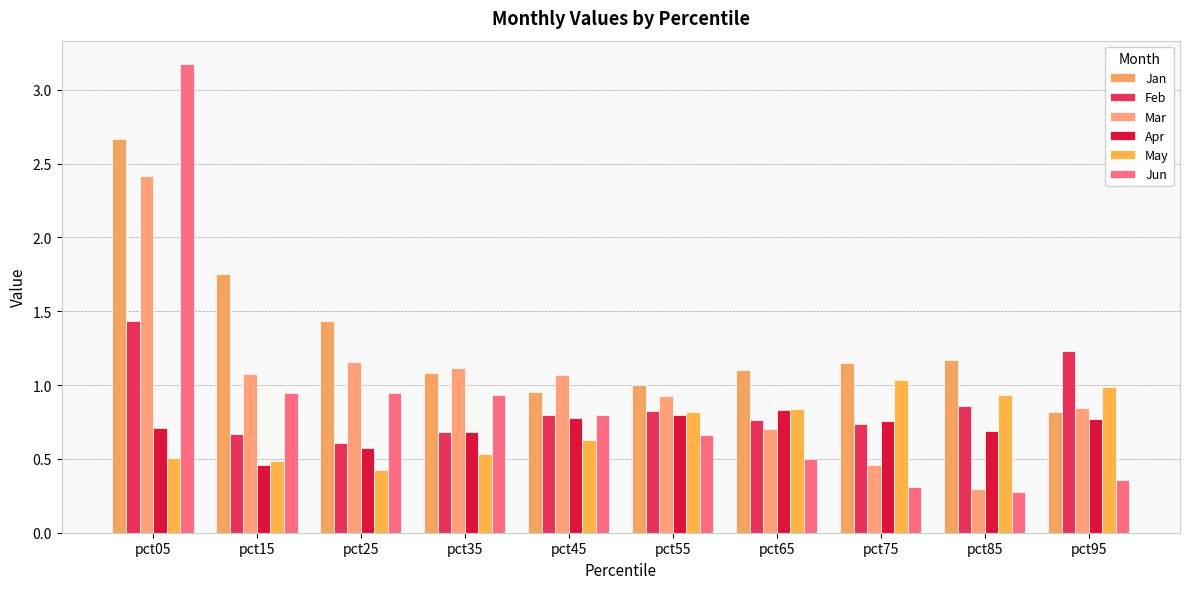

Reading right to left, list all the values displayed in this chart.

Jan: pct95=0.8	pct85=1.2	pct75=1.2	pct65=1.1	pct55=1.0	pct45=1.0	pct35=1.1	pct25=1.4	pct15=1.8	pct05=2.7
Feb: pct95=1.2	pct85=0.9	pct75=0.7	pct65=0.8	pct55=0.8	pct45=0.8	pct35=0.7	pct25=0.6	pct15=0.7	pct05=1.4
Mar: pct95=0.8	pct85=0.3	pct75=0.5	pct65=0.7	pct55=0.9	pct45=1.1	pct35=1.1	pct25=1.2	pct15=1.1	pct05=2.4
Apr: pct95=0.8	pct85=0.7	pct75=0.8	pct65=0.8	pct55=0.8	pct45=0.8	pct35=0.7	pct25=0.6	pct15=0.5	pct05=0.7
May: pct95=1.0	pct85=0.9	pct75=1.0	pct65=0.8	pct55=0.8	pct45=0.6	pct35=0.5	pct25=0.4	pct15=0.5	pct05=0.5
Jun: pct95=0.4	pct85=0.3	pct75=0.3	pct65=0.5	pct55=0.7	pct45=0.8	pct35=0.9	pct25=0.9	pct15=0.9	pct05=3.2